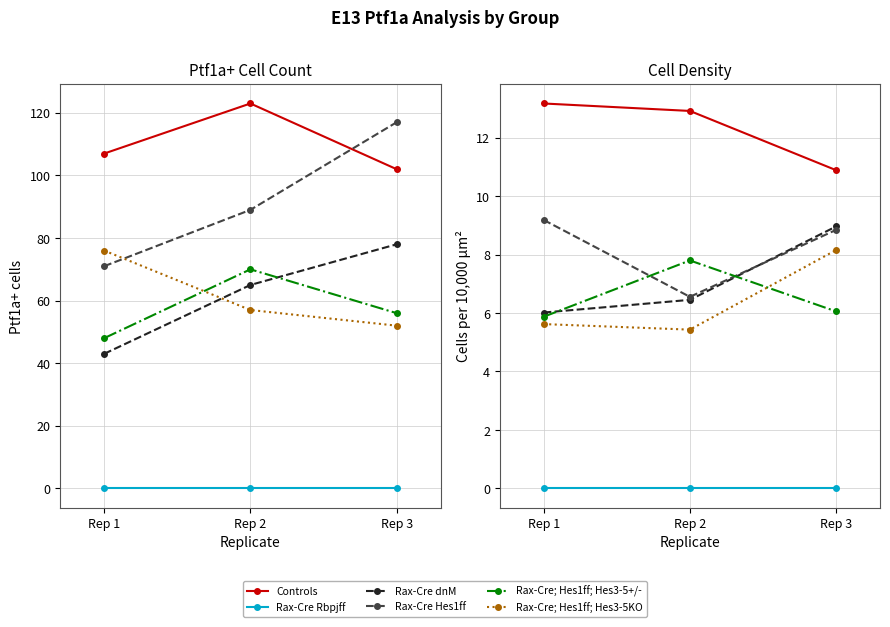

Which category has the lowest value across all series?

Rep 1